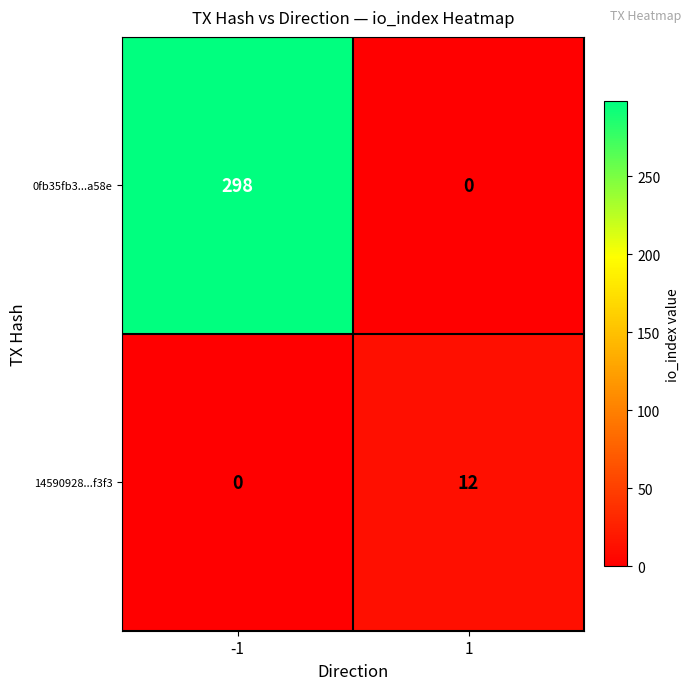

Reading right to left, transcribe all the data shown in this chart.

0fb35fb3...a58e: 1=0	-1=298
14590928...f3f3: 1=12	-1=0